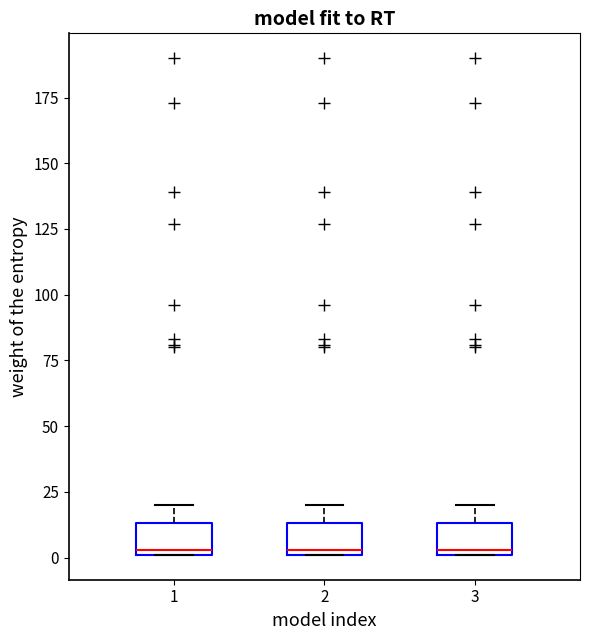

Where does the median line of the box at x = 1 sit on the y-axis? The values are not printed on the chart, so give them approximately, as read against the axis.

5